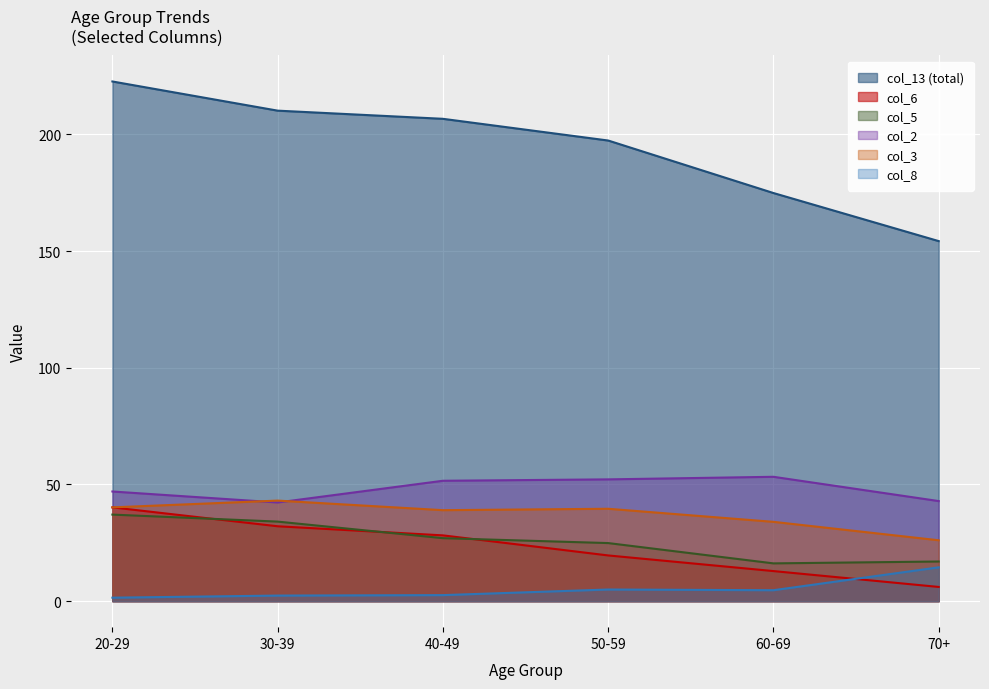

Which series has the largest total across all categories?

col_13 (total)